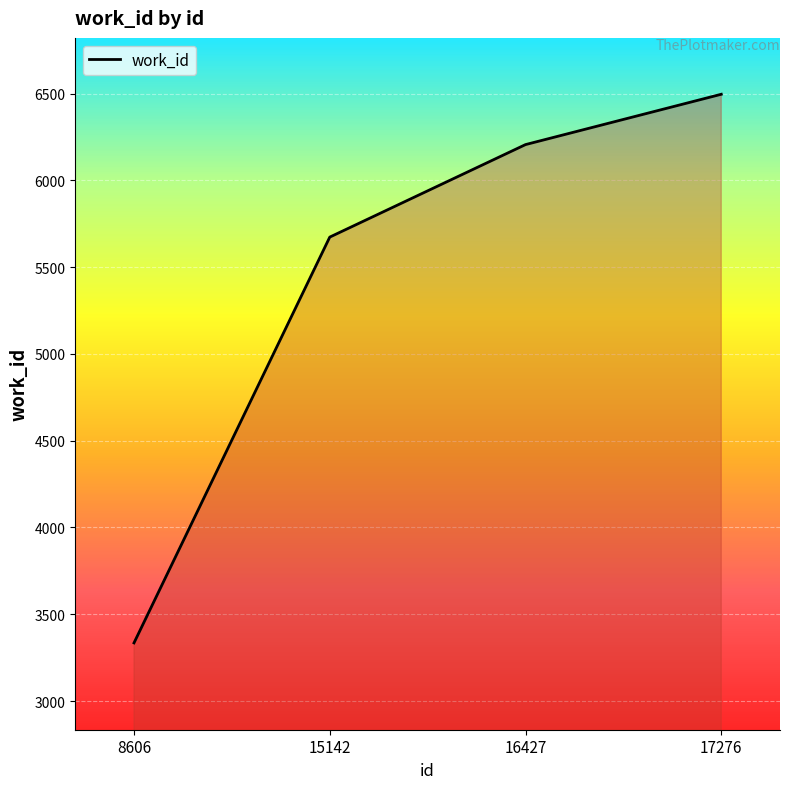

Where is the data nearest to the value 4915?

15142